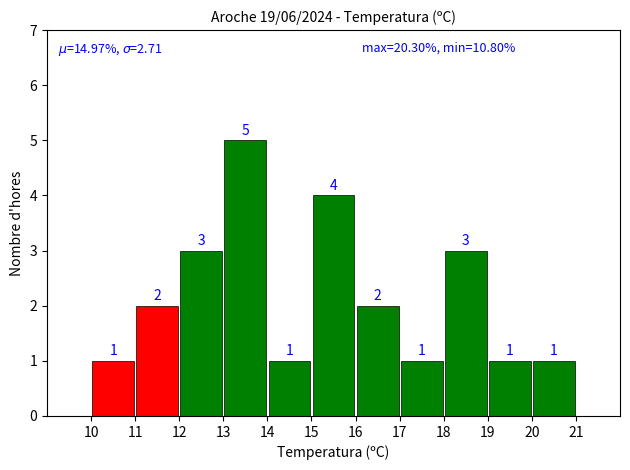

What is the smallest value displayed?

1